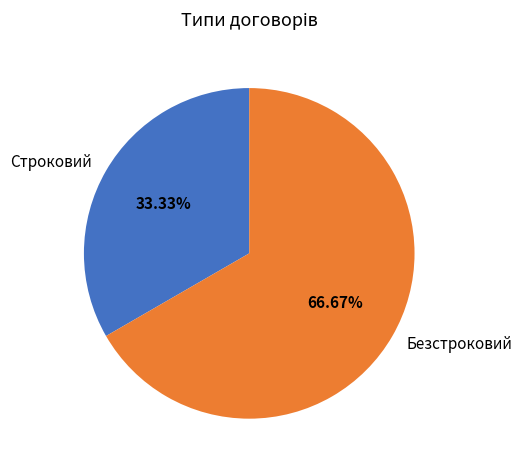

What is the largest slice in the pie chart?

Безстроковий